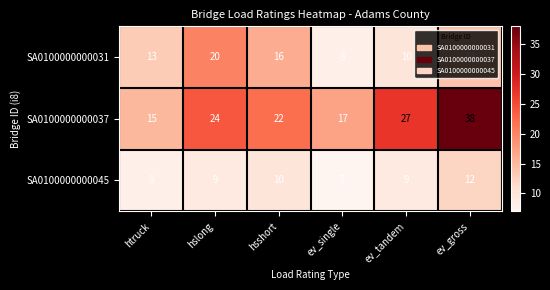

Which series has the largest total across all categories?

SA0100000000037